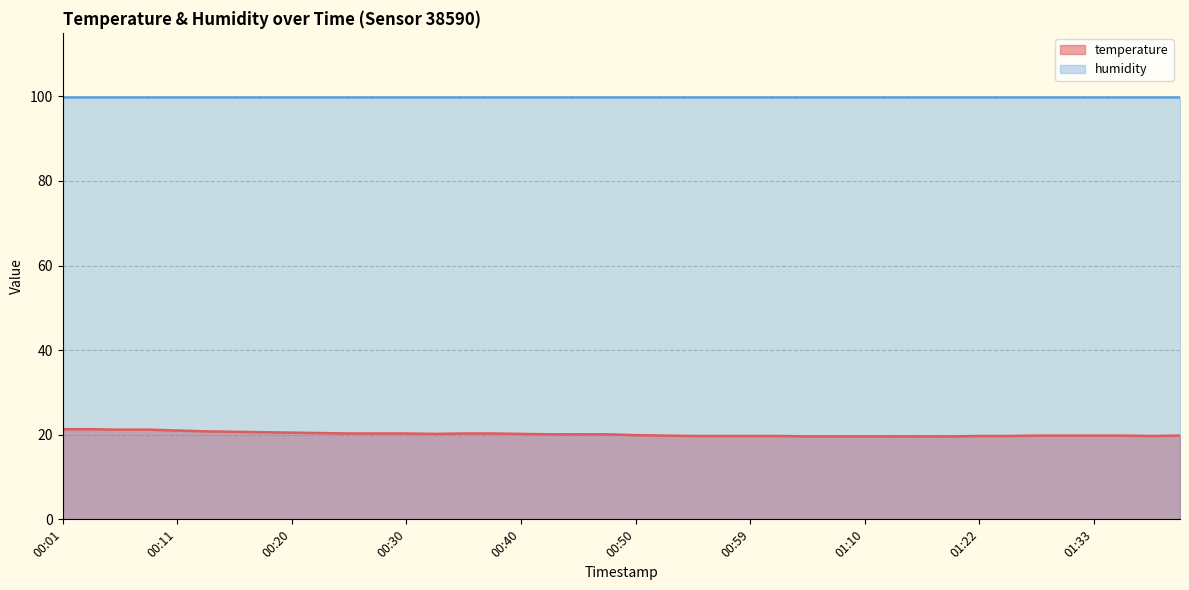

Rank the categories by value from lowest to highest.

01:04, 01:07, 01:10, 01:15, 01:17, 01:20, 00:55, 00:57, 00:59, 01:02, 01:22, 01:25, 01:38, 00:52, 01:27, 01:30, 01:33, 01:35, 01:40, 00:50, 00:42, 00:45, 00:47, 00:32, 00:40, 00:25, 00:28, 00:30, 00:35, 00:37, 00:23, 00:20, 00:18, 00:15, 00:13, 00:11, 00:06, 00:08, 00:01, 00:03